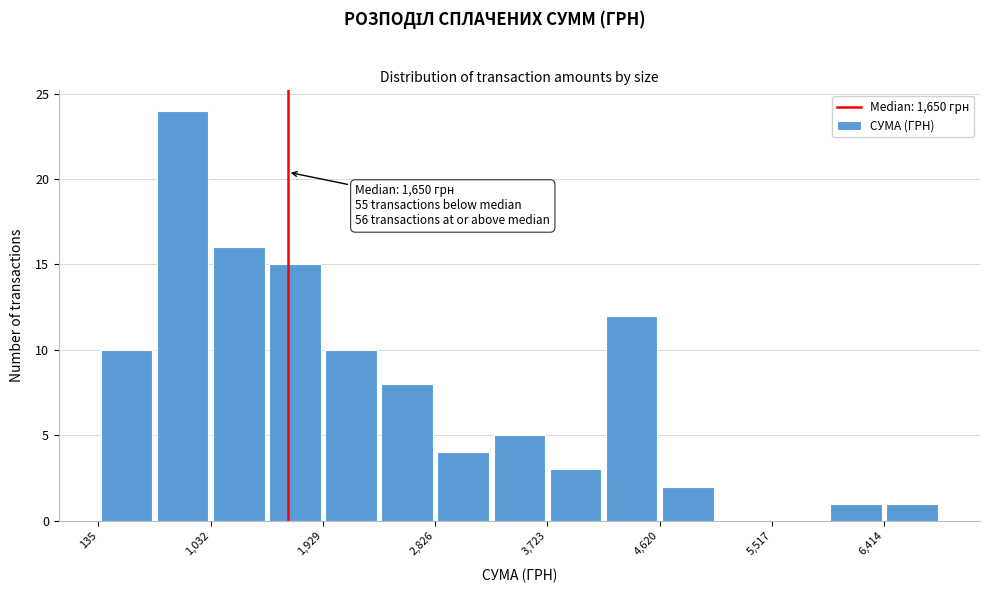

Which range on the x-axis has the tallest bar?

600 to 1000